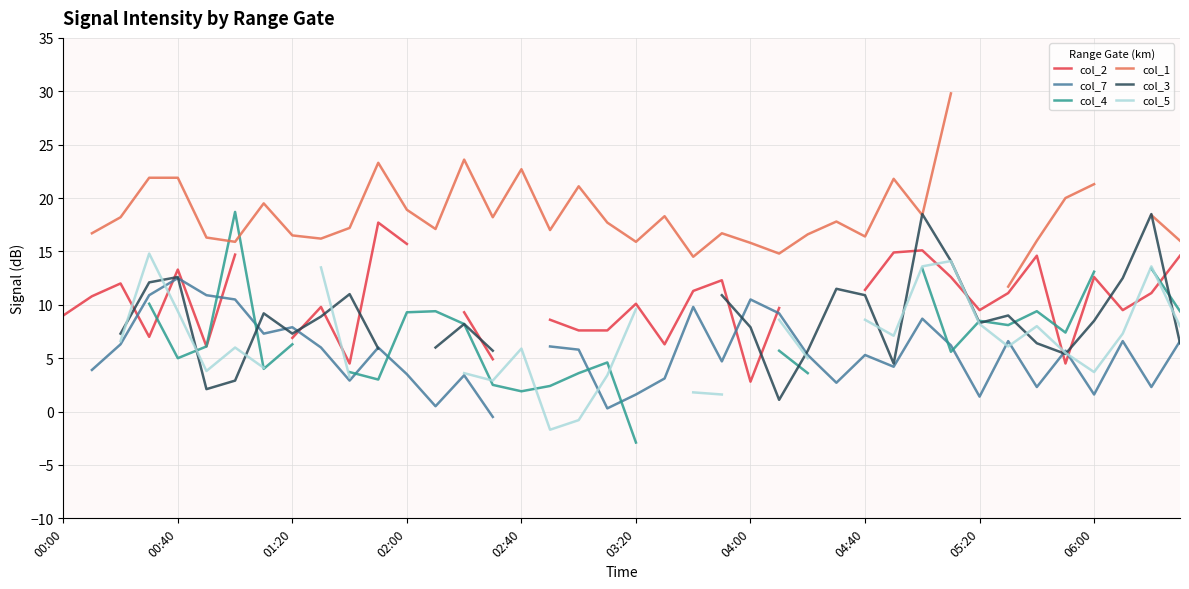

True or false: col_1 has more than 0 points higher than both neighbors.

True